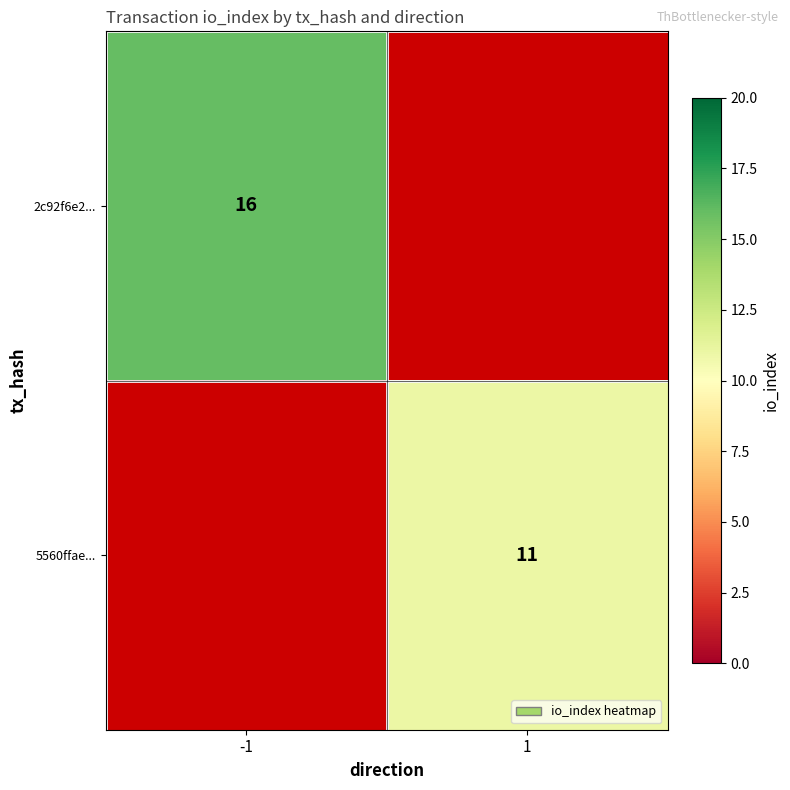

What is the maximum value shown in the chart?

16.0